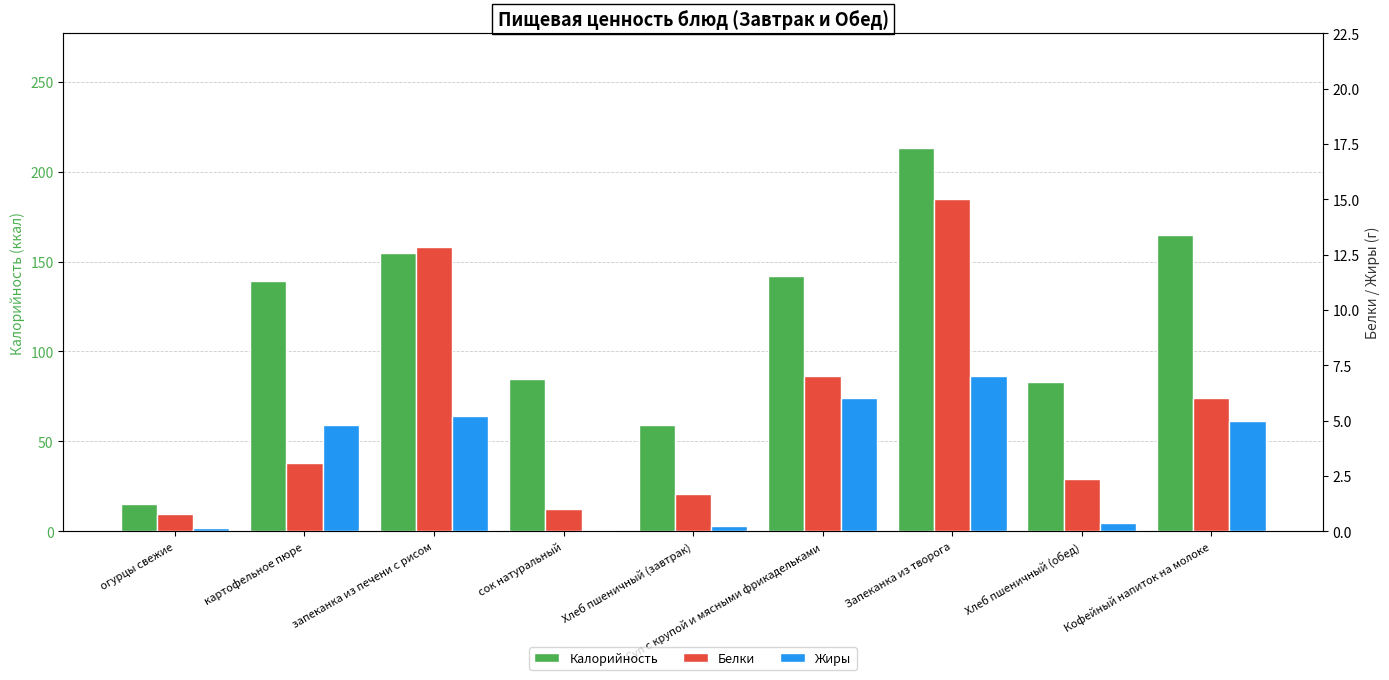

How many data points in Жиры are above 4?

5